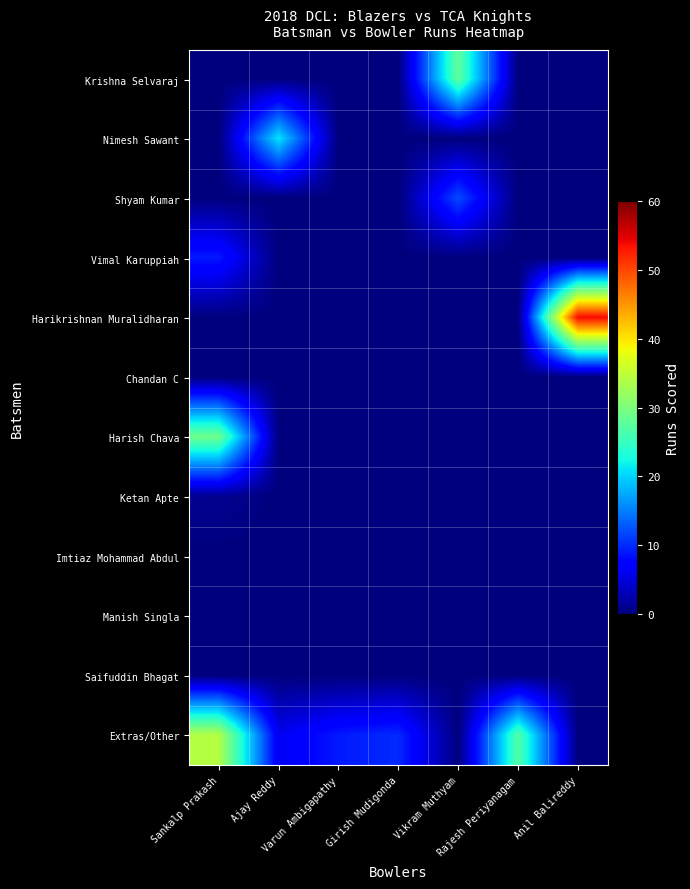

List the series in order of their peak value, lowest first.

Chandan C, Imtiaz Mohammad Abdul, Manish Singla, Saifuddin Bhagat, Ketan Apte, Vimal Karuppiah, Shyam Kumar, Nimesh Sawant, Krishna Selvaraj, Harish Chava, Extras/Other, Harikrishnan Muralidharan